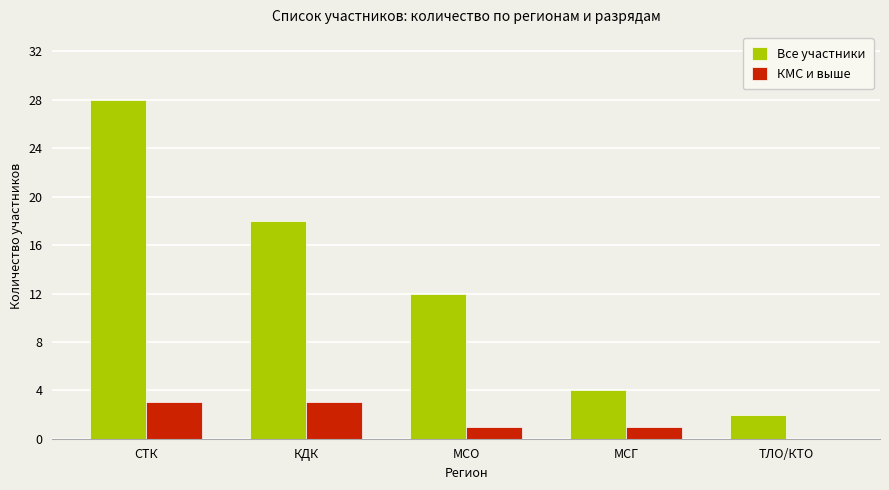

The value of Все участники at СТК is 48. True or false?

False